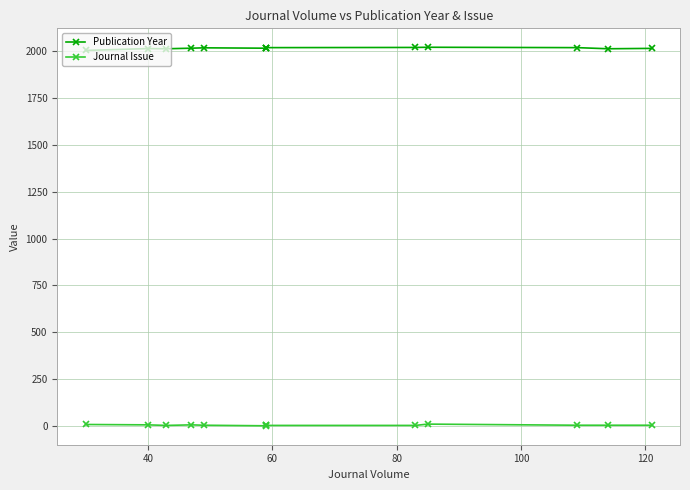

What is the highest value of the Journal Issue series?

10